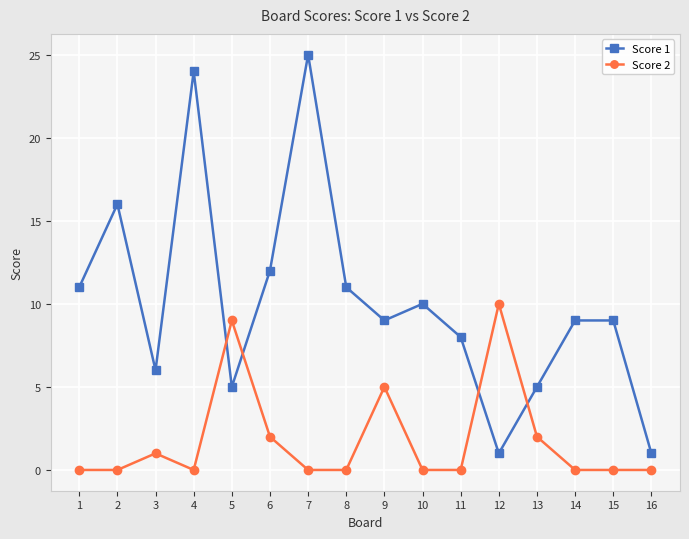

What is the sum of all Score 1 values?

162